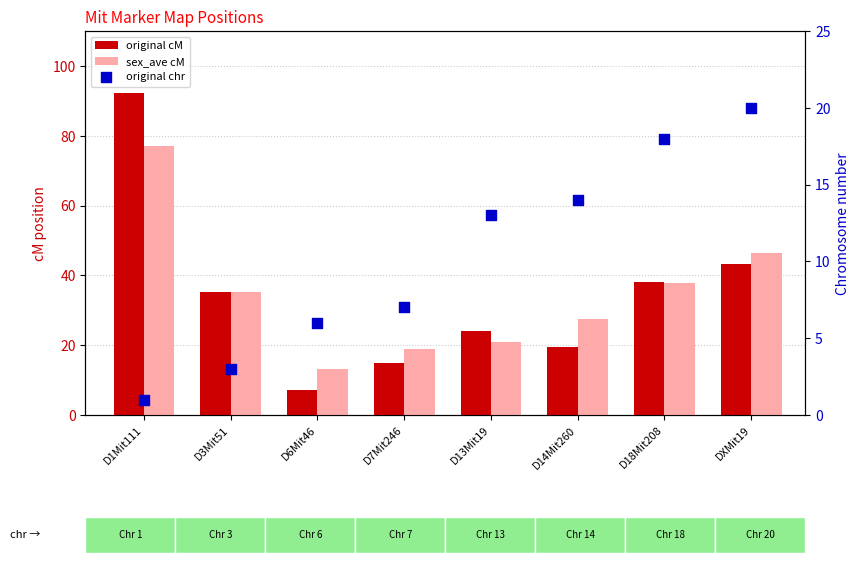

Which series has the widest spread of Y values?

original cM